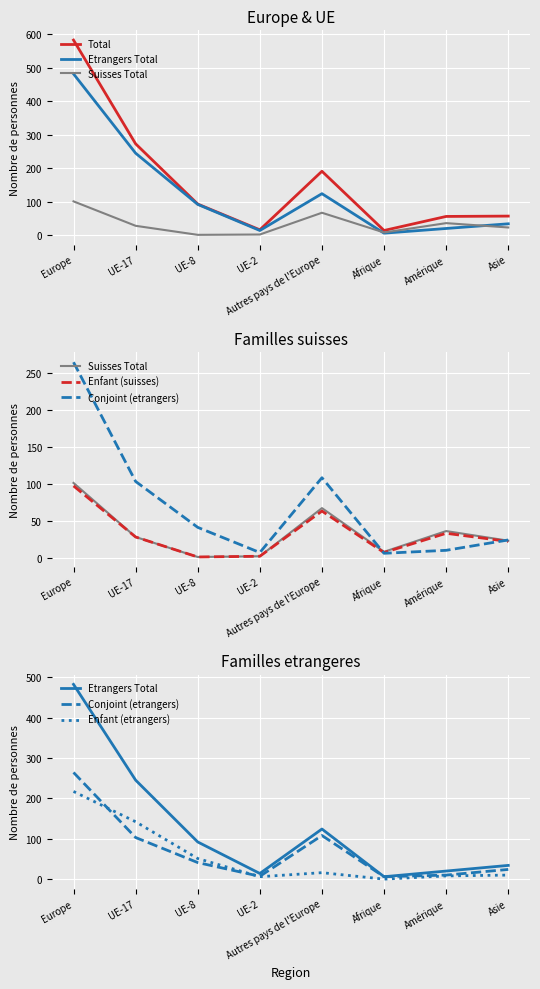

At which label does Etrangers Total reach its peak?

Europe